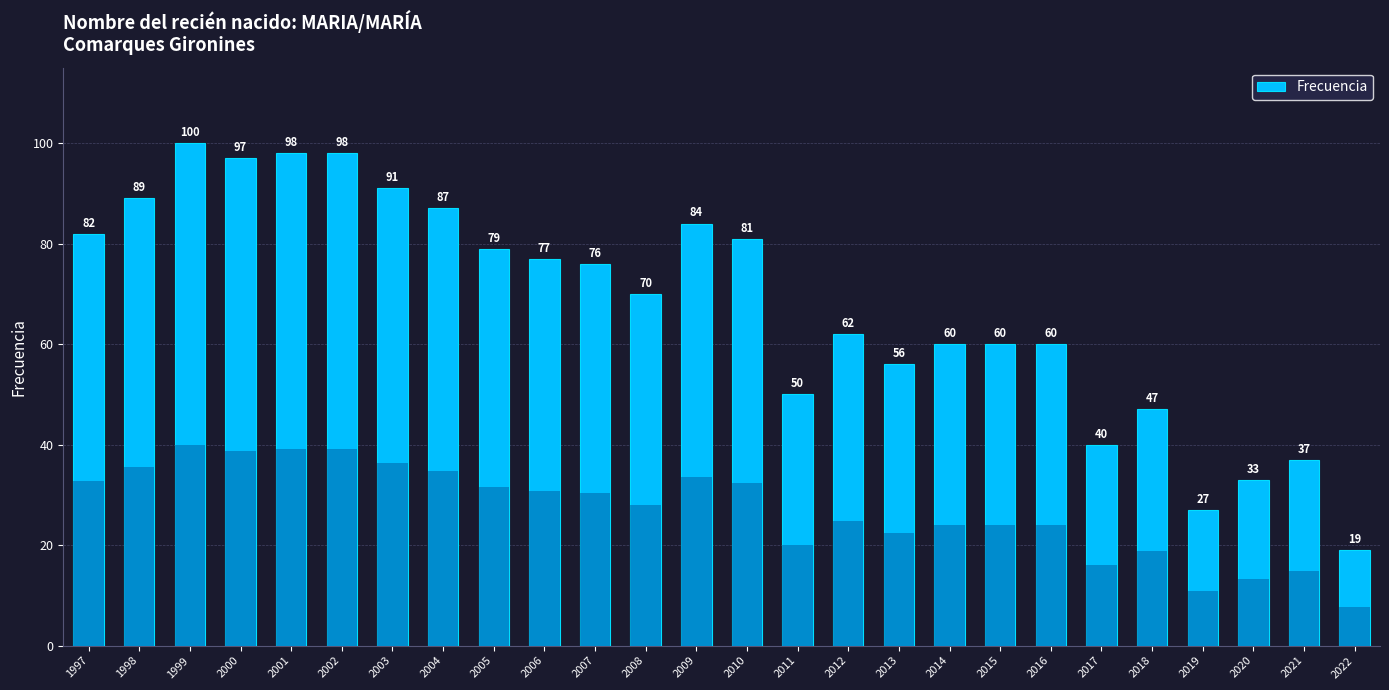

The value at 2015 is 60. True or false?

True